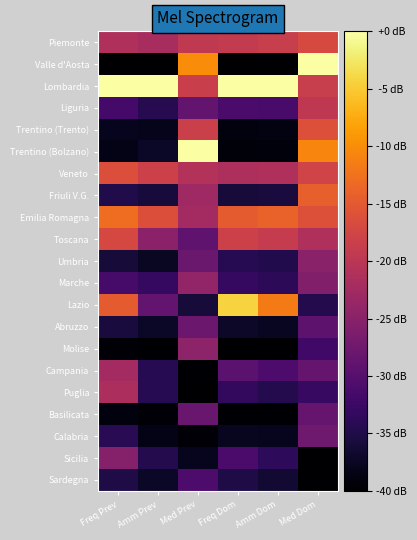

At Med Prev, list the series in order from smallest to largest.

Puglia, Campania, Calabria, Sicilia, Lazio, Sardegna, Toscana, Liguria, Basilicata, Umbria, Abruzzo, Molise, Marche, Friuli V.G., Emilia Romagna, Veneto, Piemonte, Lombardia, Trentino (Trento), Valle d'Aosta, Trentino (Bolzano)